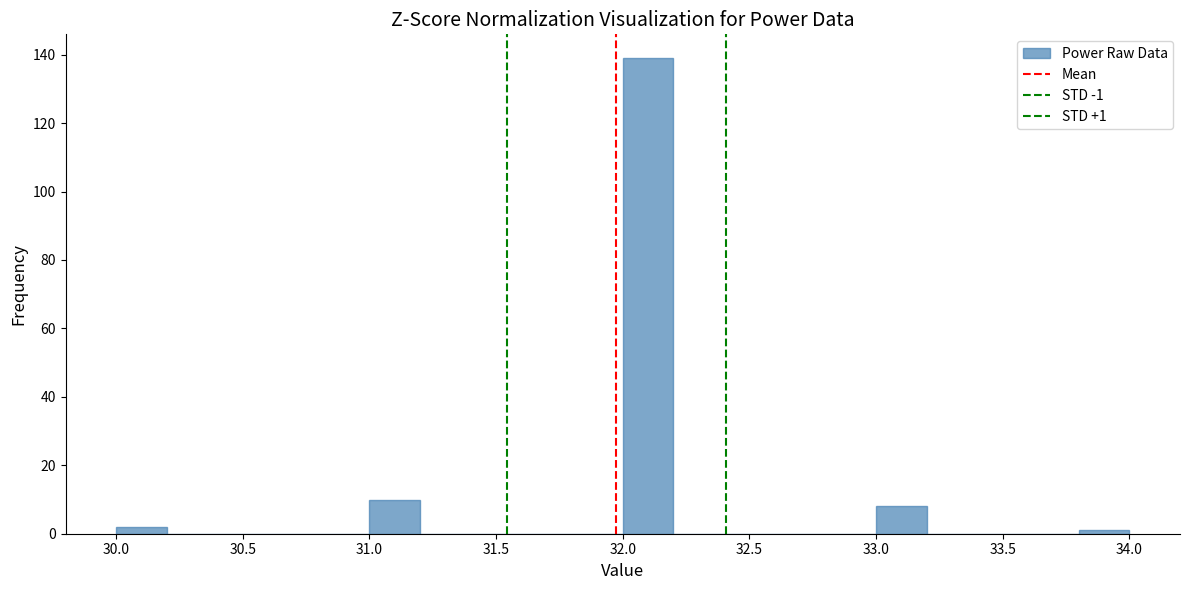

Over which range of the x-axis is the bar tallest?

32.0 to 32.2